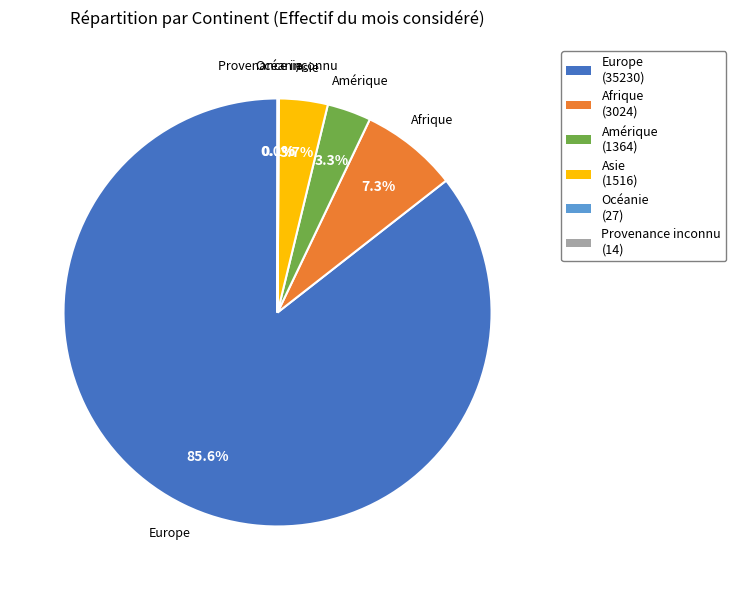

The Asie slice represents 4% of the pie. True or false?

True